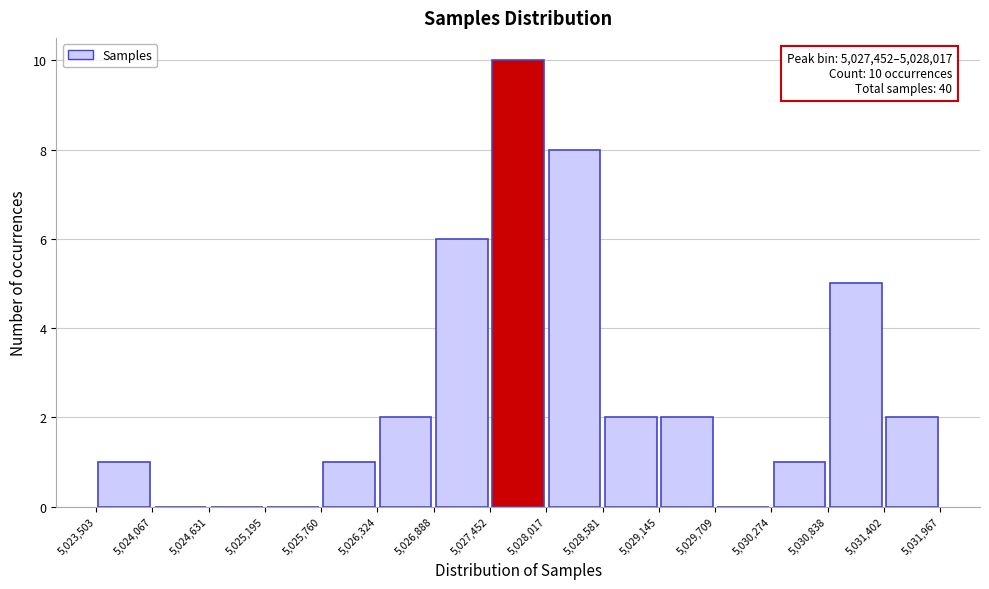

Which range on the x-axis has the tallest bar?

5,027,452 to 5,028,017